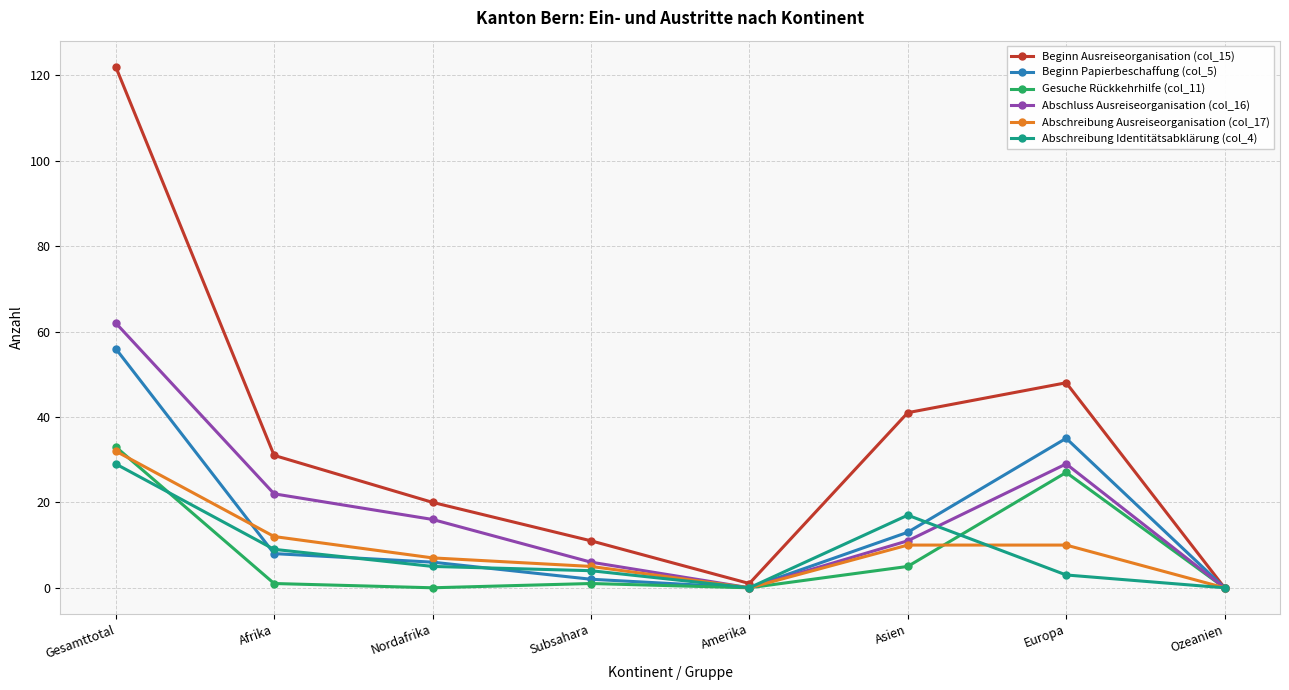

Count the number of data series in this chart.

6